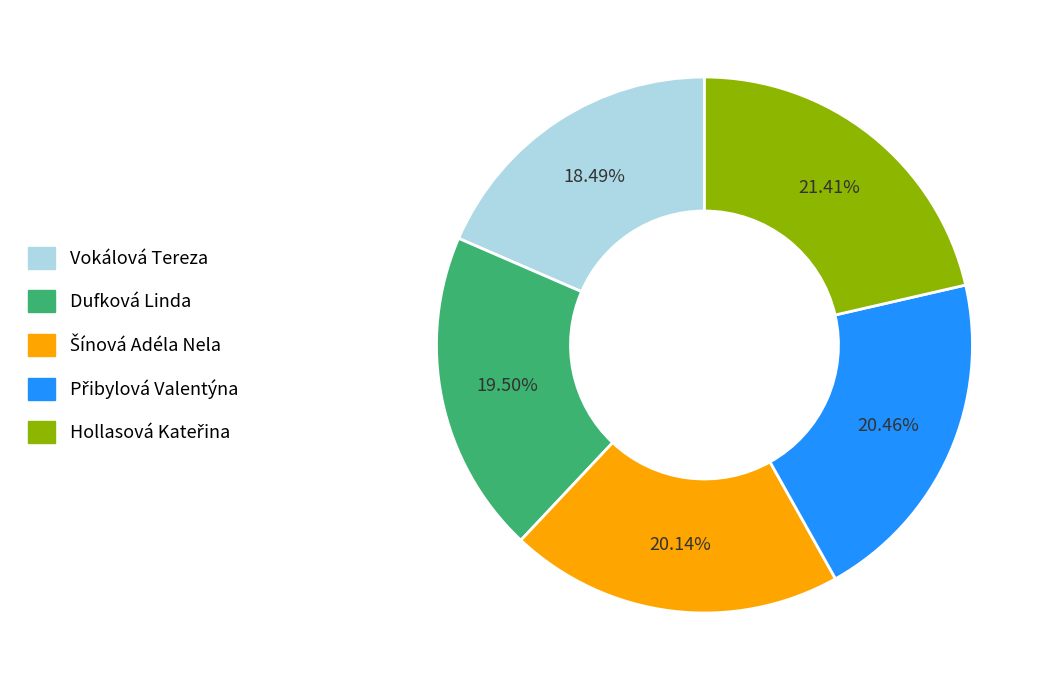

What is the smallest slice in the pie chart?

Vokálová Tereza